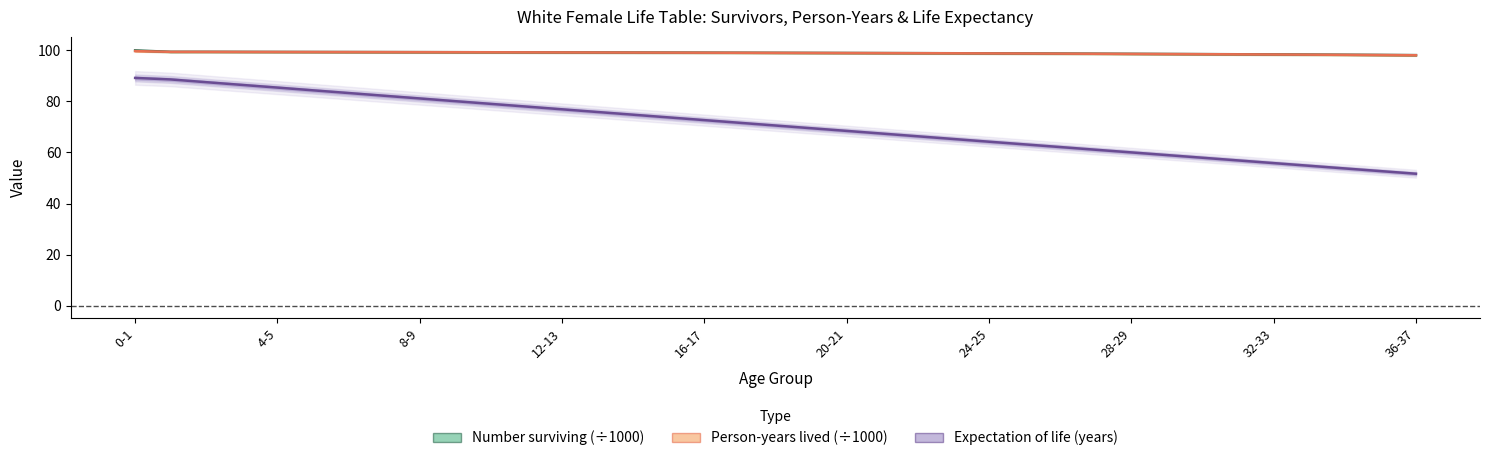

True or false: Person-years lived (÷1000) and Number surviving (÷1000) cross at least once.

False